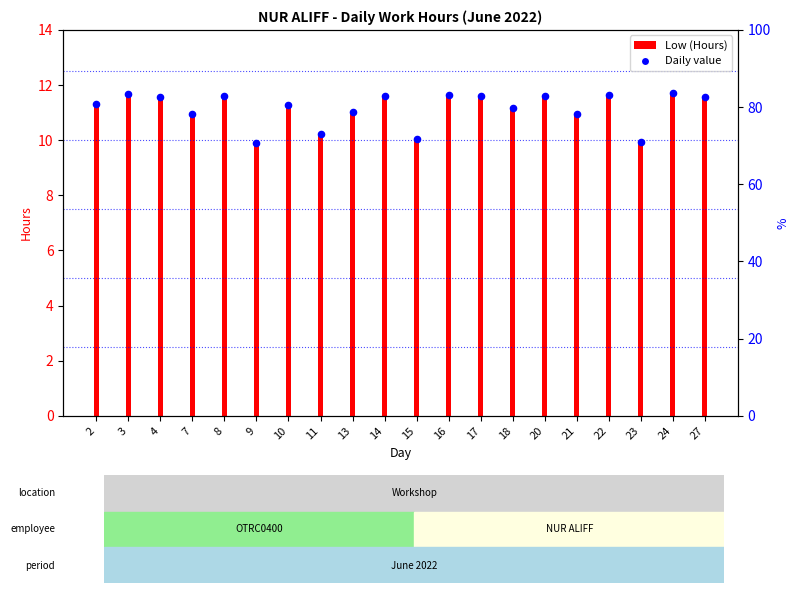

Approximately how many times larger is the value at 4 compared to 7?

1.1